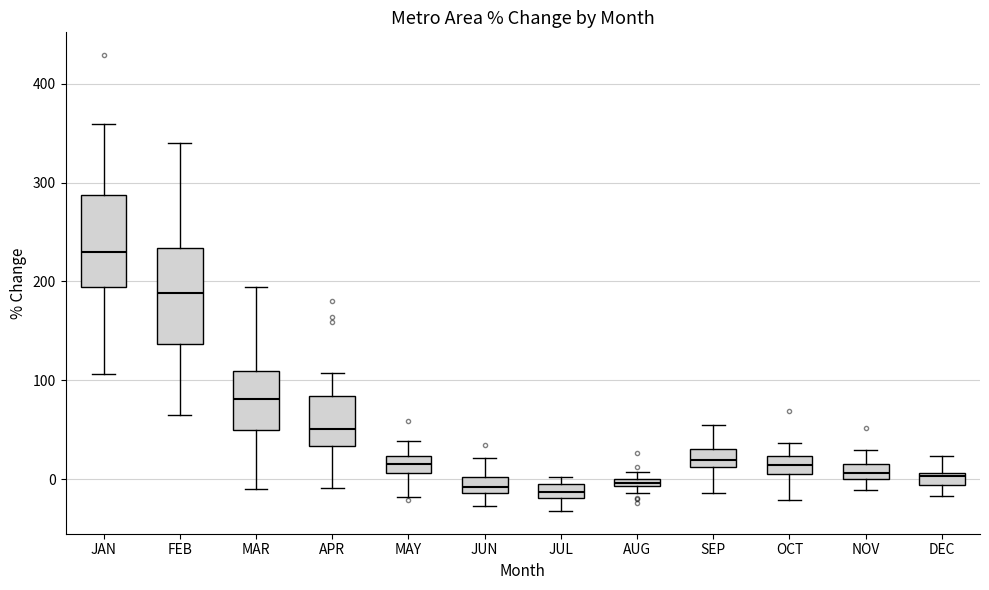

Where is the upper edge of the box for JUL on the y-axis? The values are not printed on the chart, so give them approximately, as read against the axis.

-10